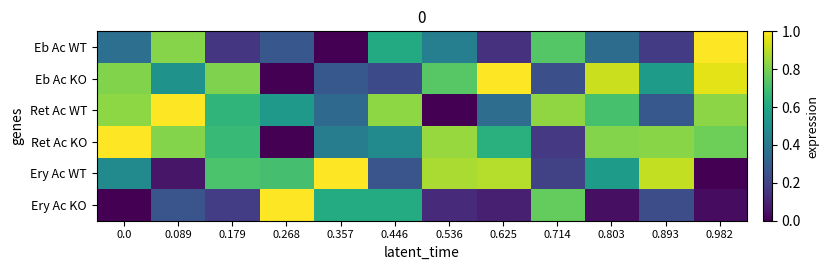

What is the difference between the highest and lowest values at 0.357?

1.0